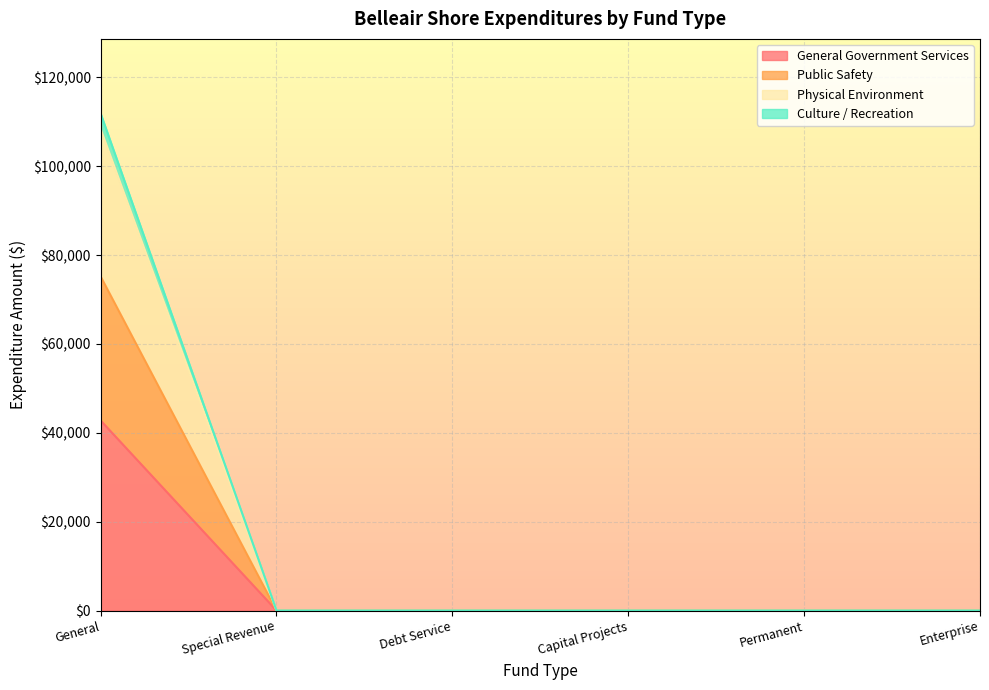

At which category is the sum across all series the highest?

General